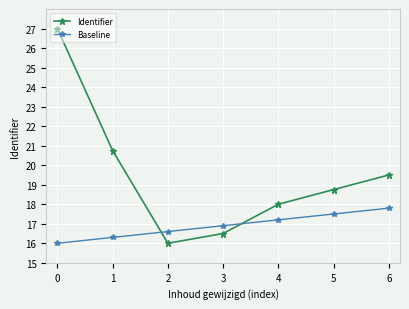

Is it true that Identifier equals 5.8 at 5?

False